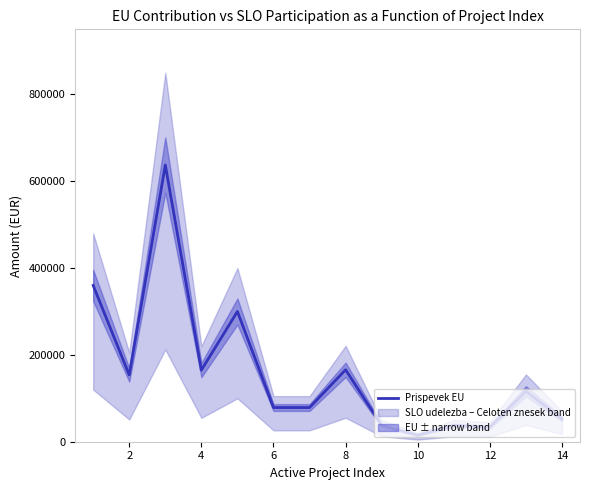

What is the maximum value for Prispevek EU?

637500